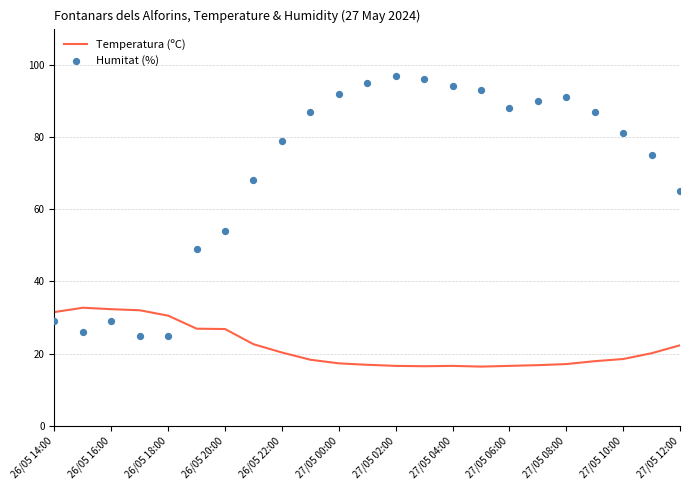

The Temperatura (ºC) series shows 25.1 at 27/05 06:00. True or false?

False